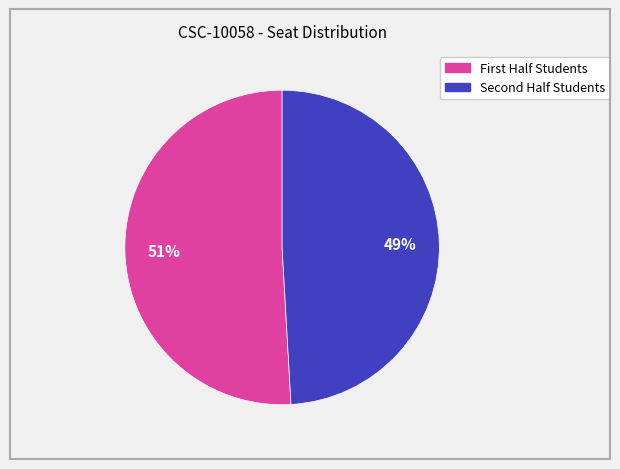

Is there any slice that represents more than half of the pie?

Yes